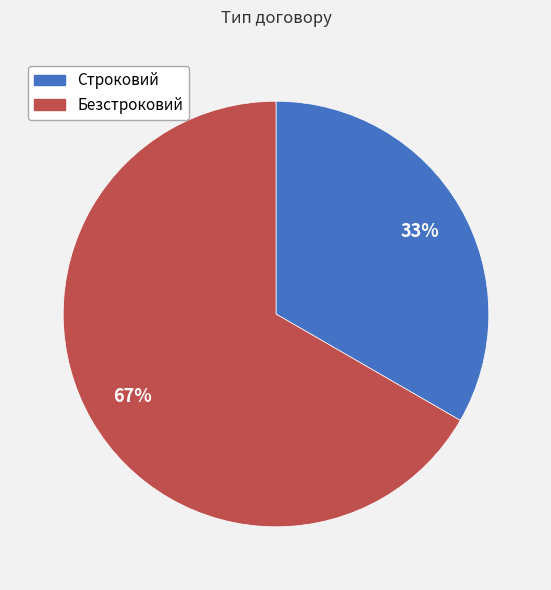

To the nearest percent, what percentage of the pie is Строковий?

33%